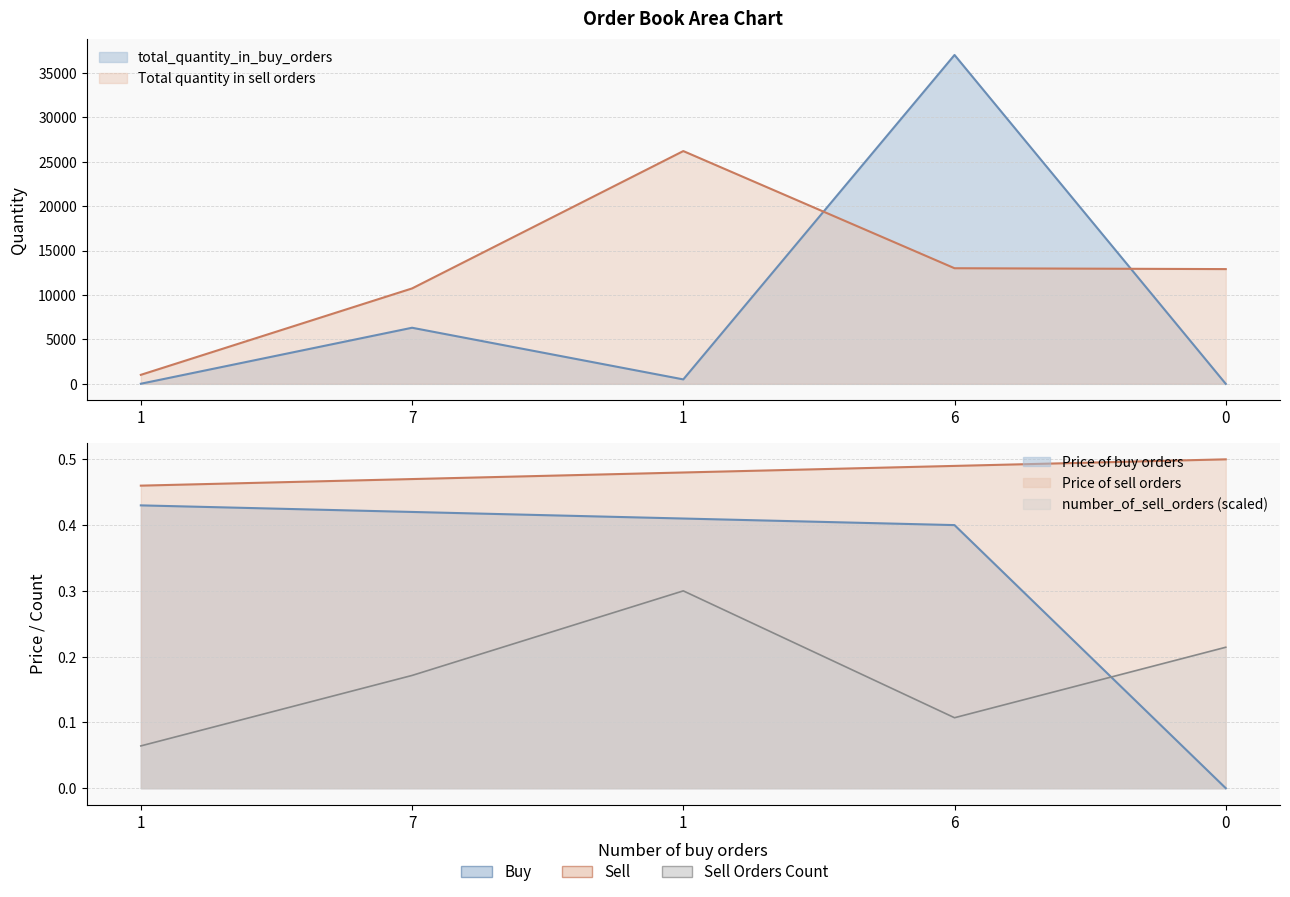

What is the total value across all series at 6?

50024